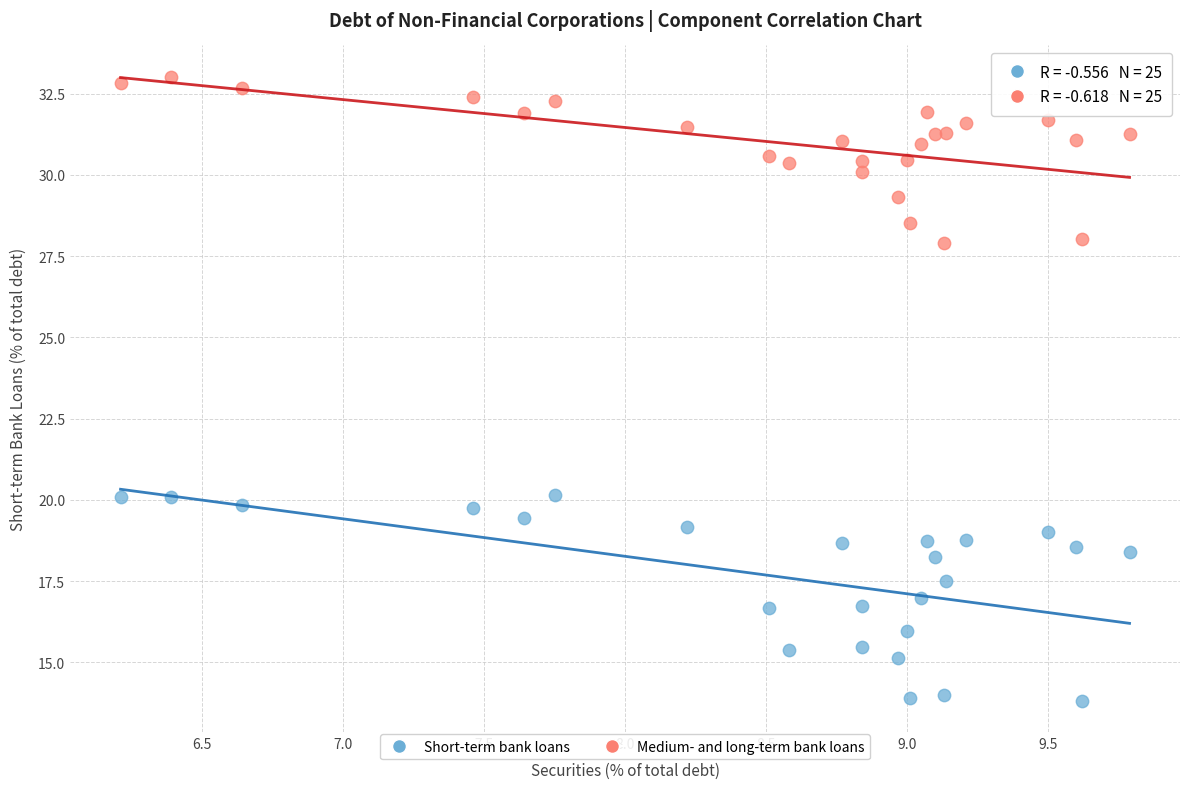

Which series has the widest spread of Y values?

Short-term bank loans